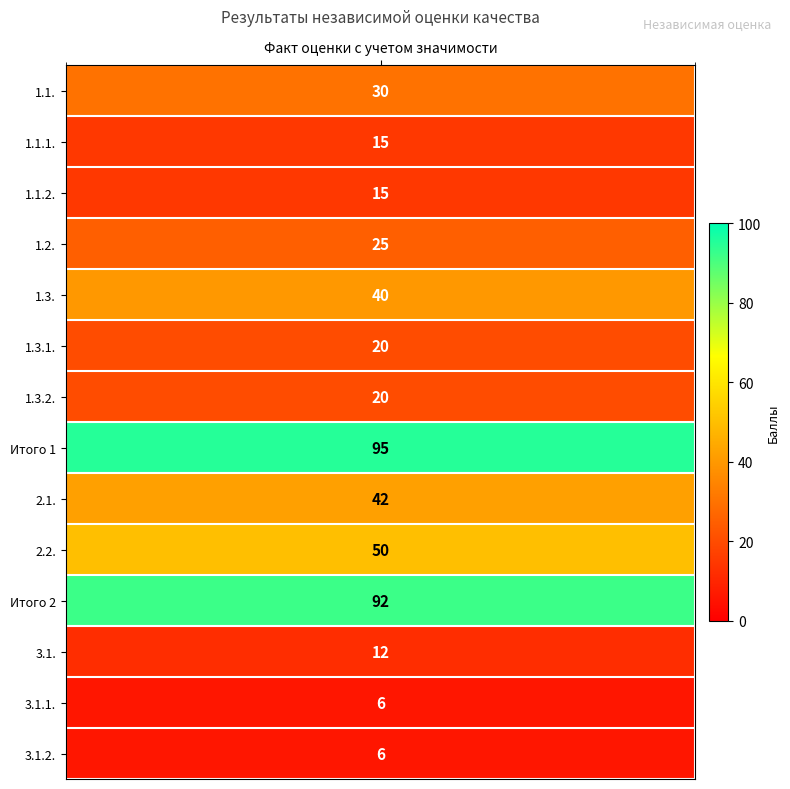

What is the minimum value shown in the chart?

6